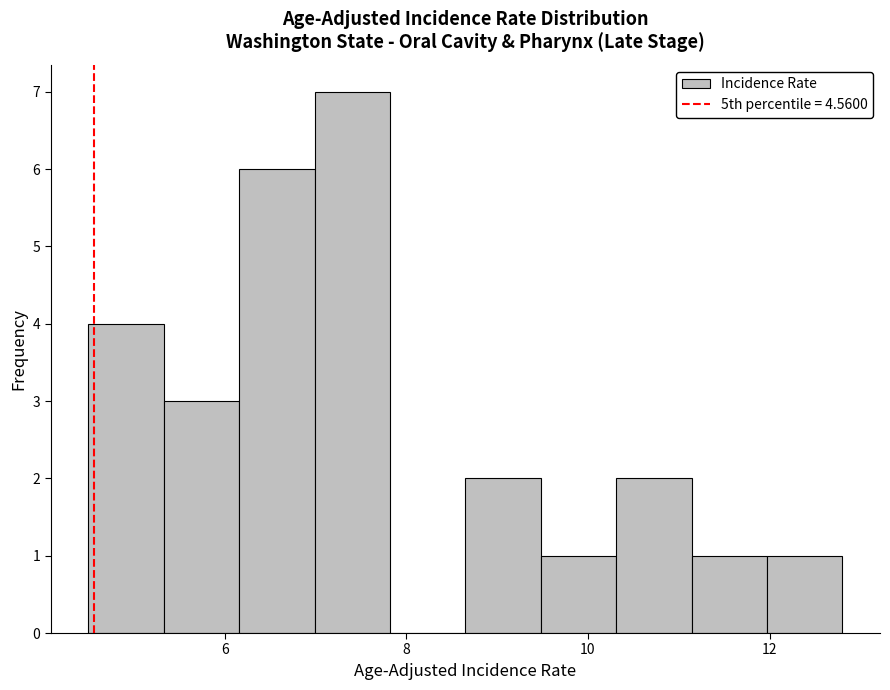

Reading left to right, list every bar in this chart as the range it spans on the x-axis followed by its height. Neither the bar edges nor the heights are printed on the chart, so give them approximately, as read against the axes.

4.6 to 5.4: 4
5.4 to 6.2: 3
6.2 to 7.0: 6
7.0 to 7.8: 7
7.8 to 8.6: 0
8.6 to 9.4: 2
9.4 to 10.4: 1
10.4 to 11.2: 2
11.2 to 12.0: 1
12.0 to 12.8: 1